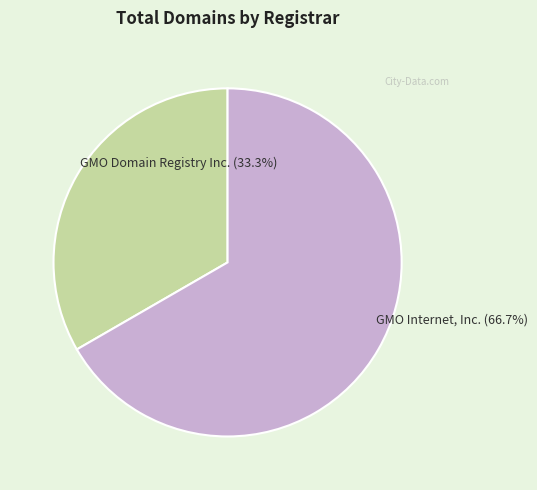

To the nearest percent, what is the difference between the largest and smallest slice percentages?

33%